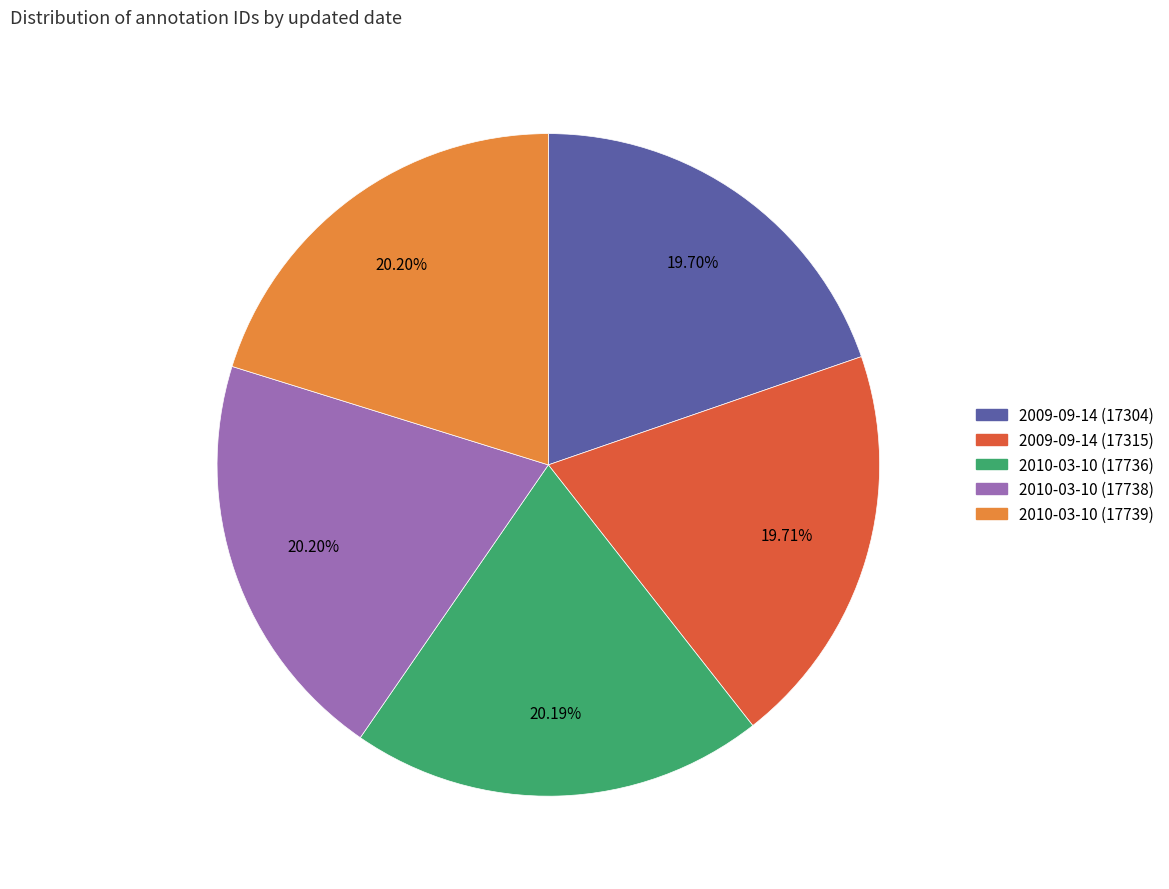

Is the sum of 2010-03-10 (17736) and 2009-09-14 (17304) greater than half?

No